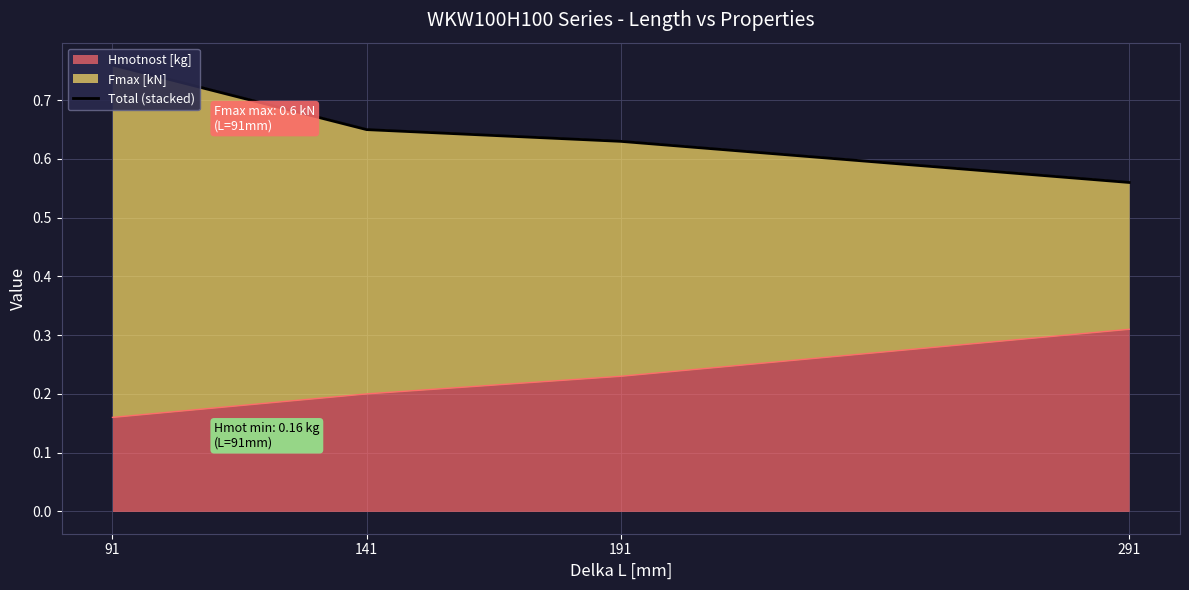

At which label is Hmotnost [kg] closest to 0?

91